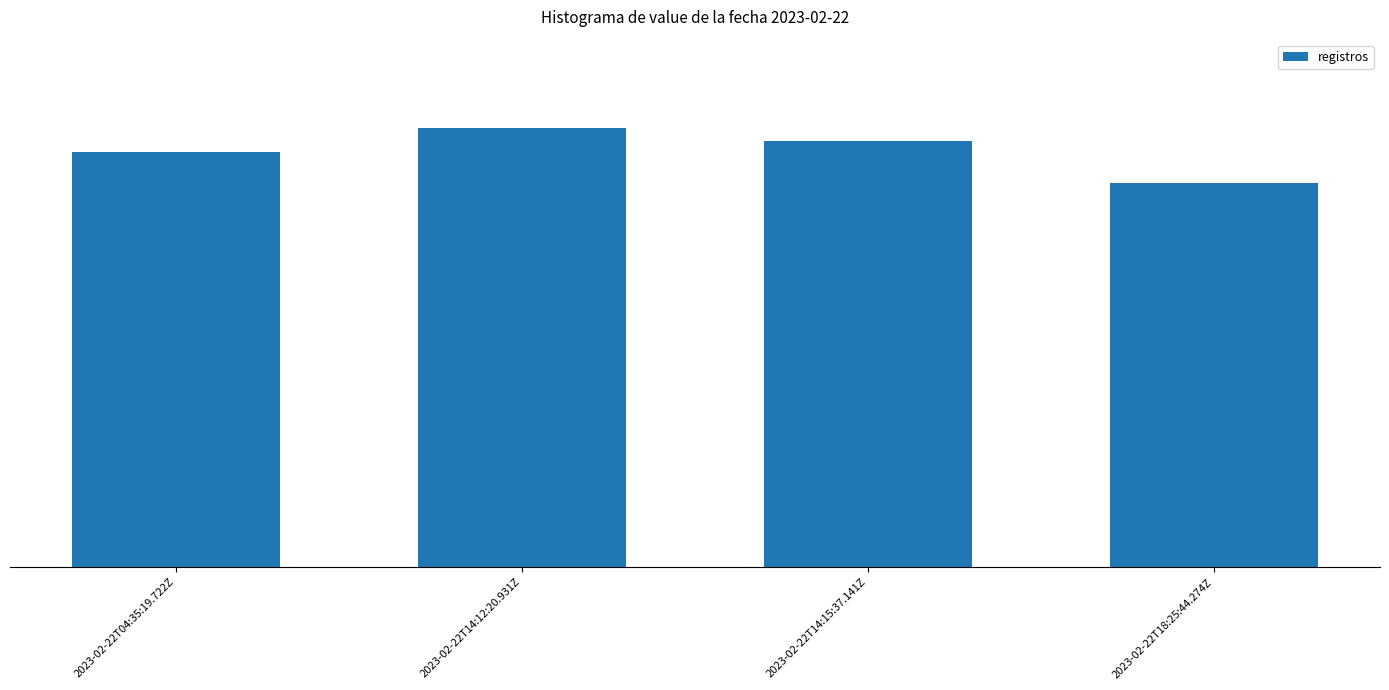

What is the greatest value displayed?

5.0